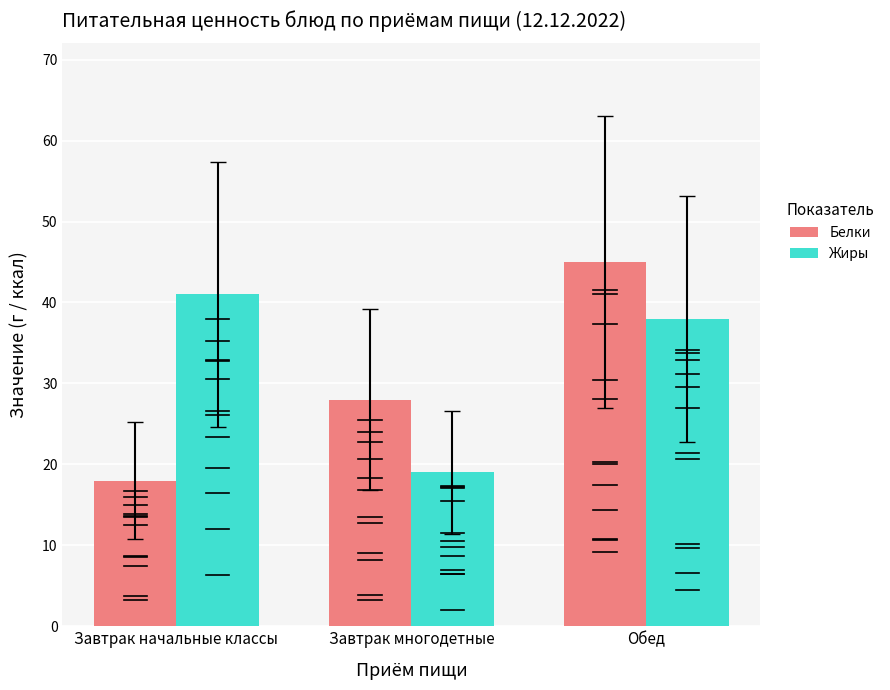

Which category has the highest value across all series?

Обед